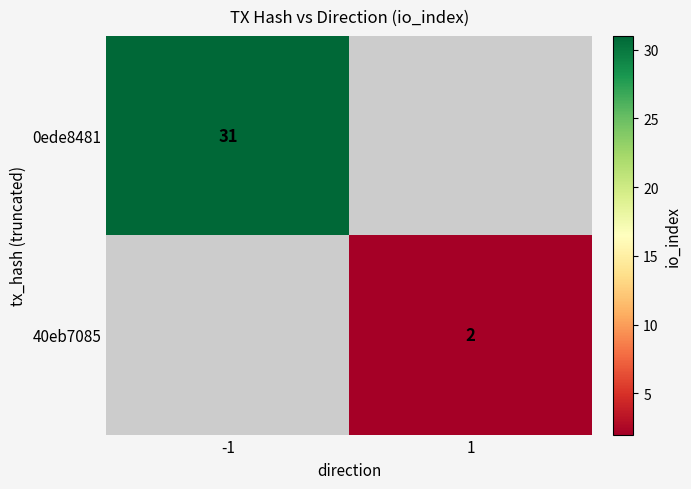

The value of 40eb7085 at 1 is 2. True or false?

True